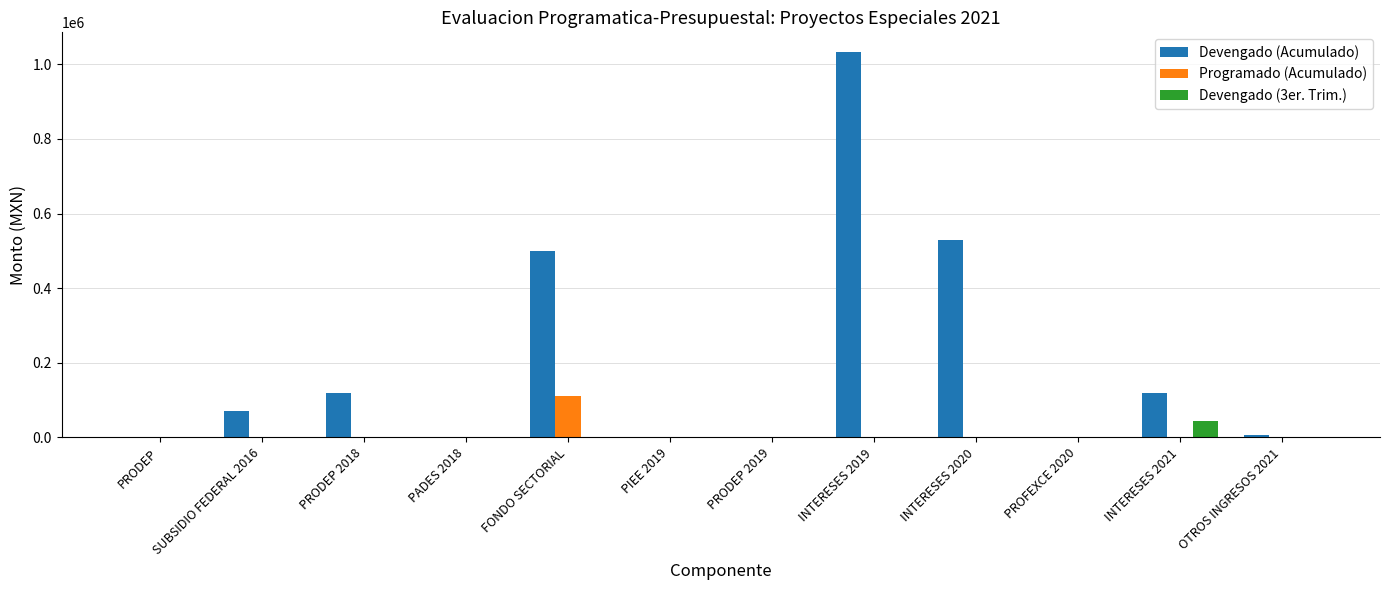

At which category does the chart reach its peak across all series?

INTERESES 2019